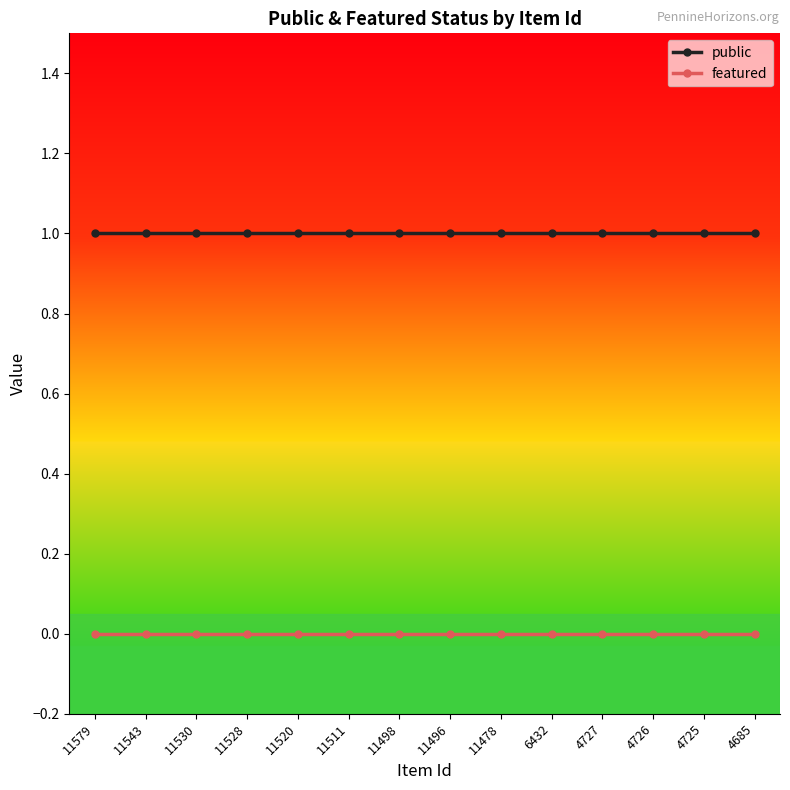

Is it true that featured equals 0 at 4726?

True